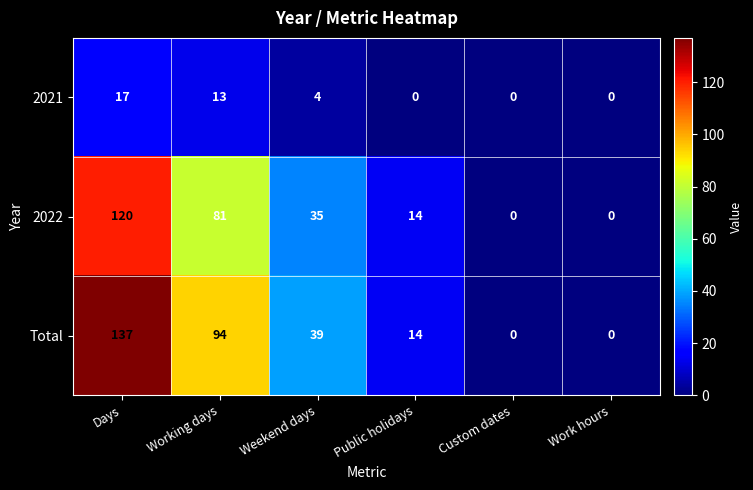

Where does the 2022 series first go above 35?

Days